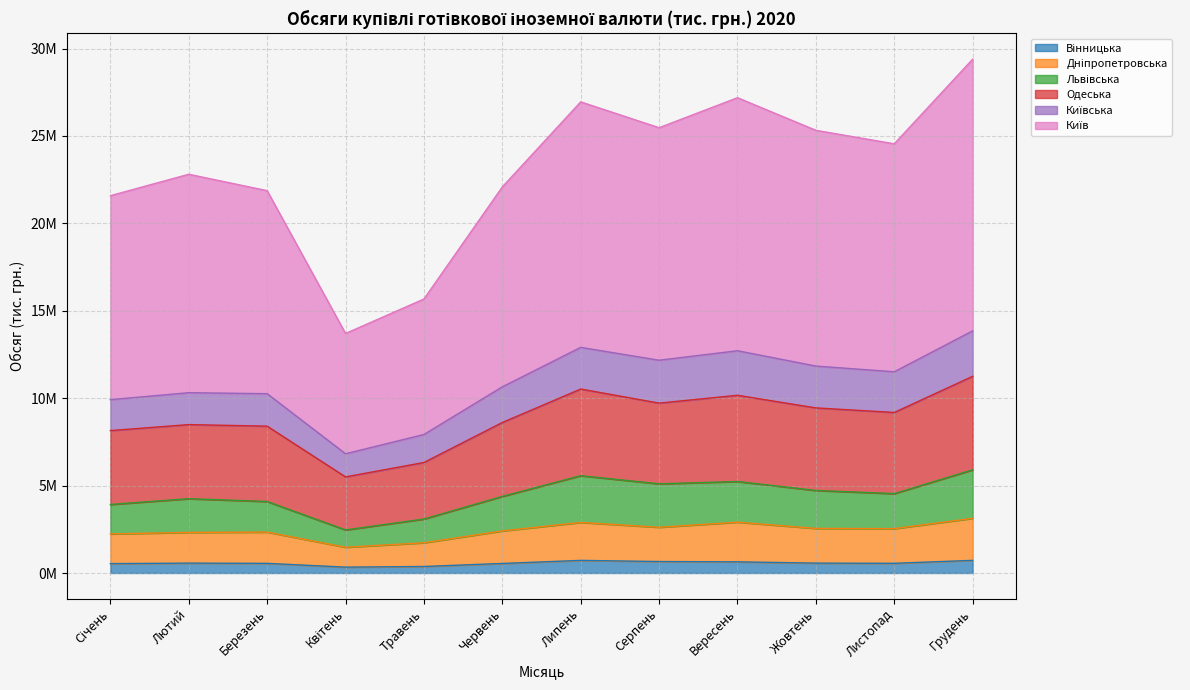

What is the difference between the Львівська values at Червень and Січень?

461110.7